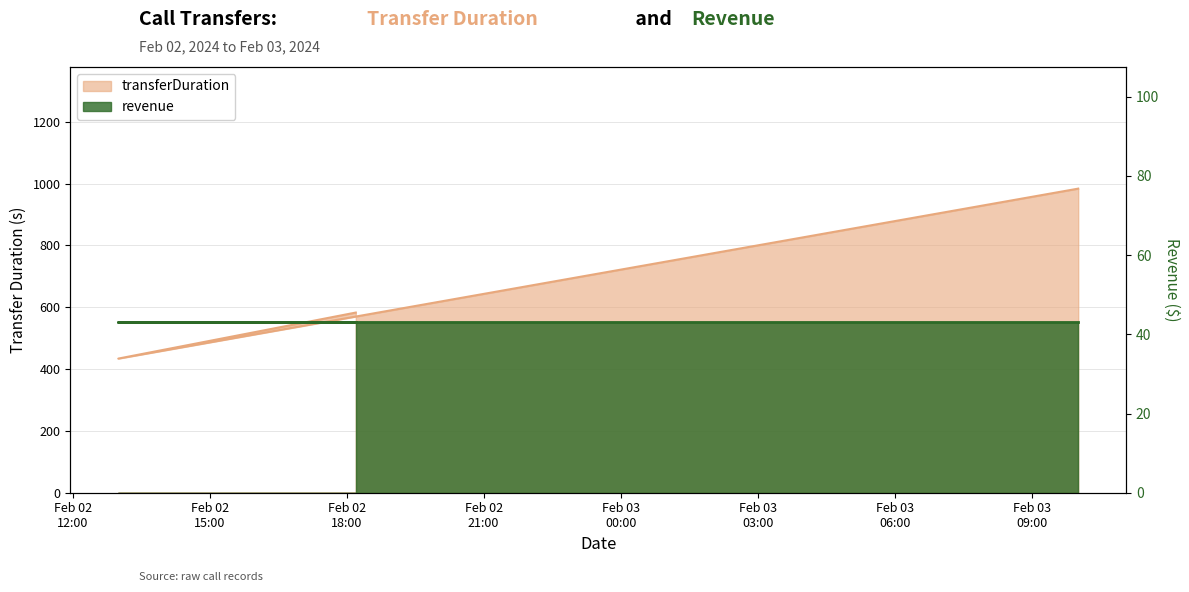

What is the difference between the maximum and minimum values?

550